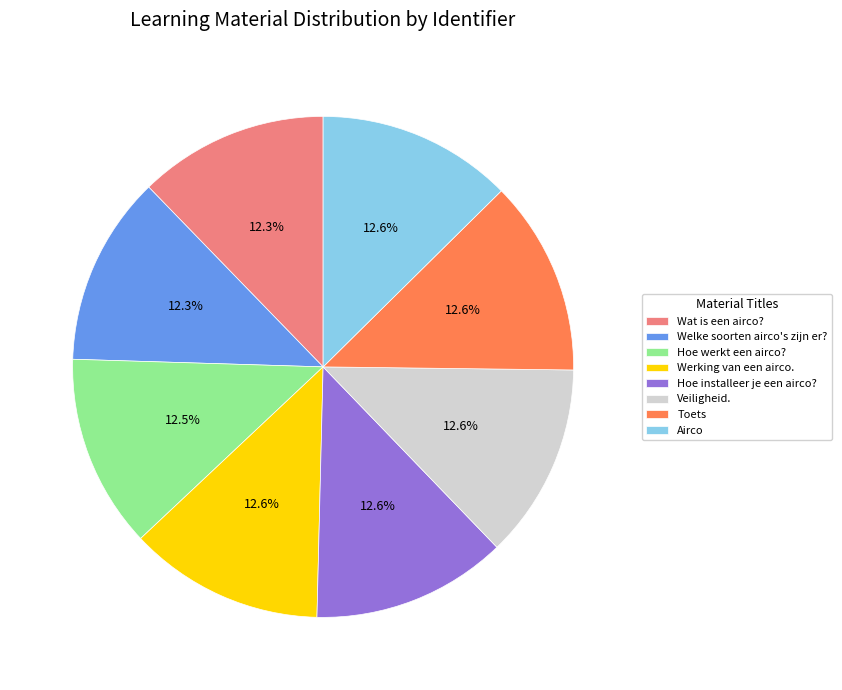

What percentage do Wat is een airco? and Veiligheid. together represent?

24.9%